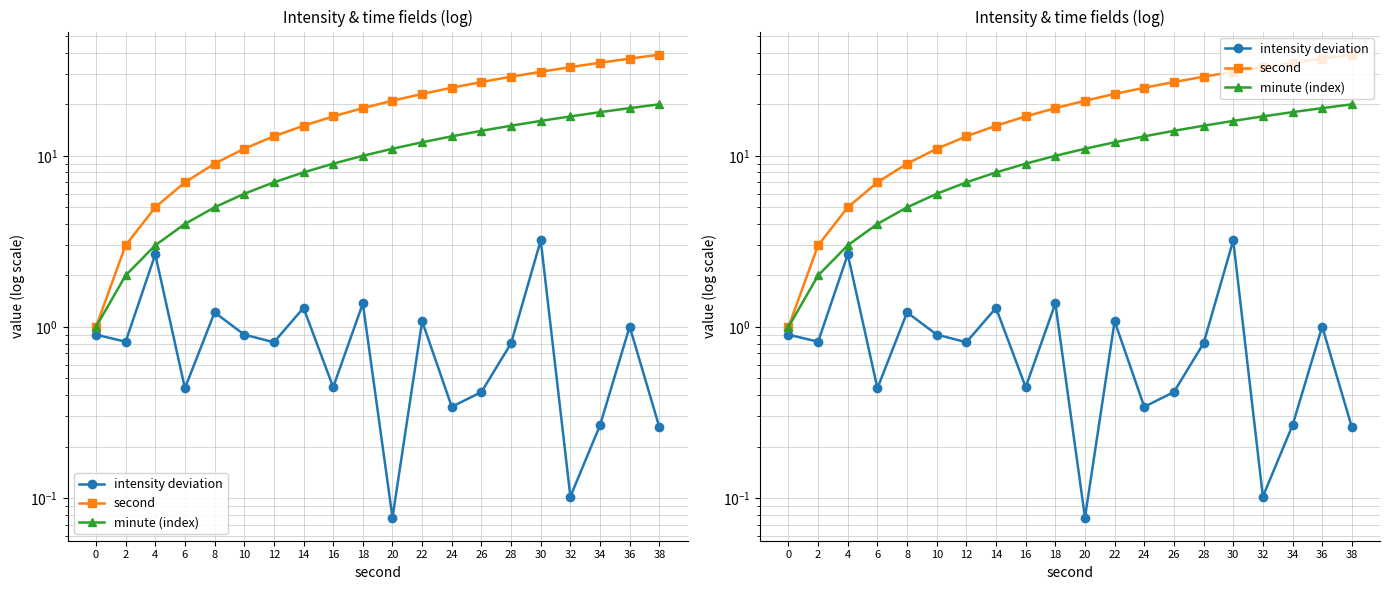

What is the difference between the second highest and minimum values in the minute (index) series?

18.0